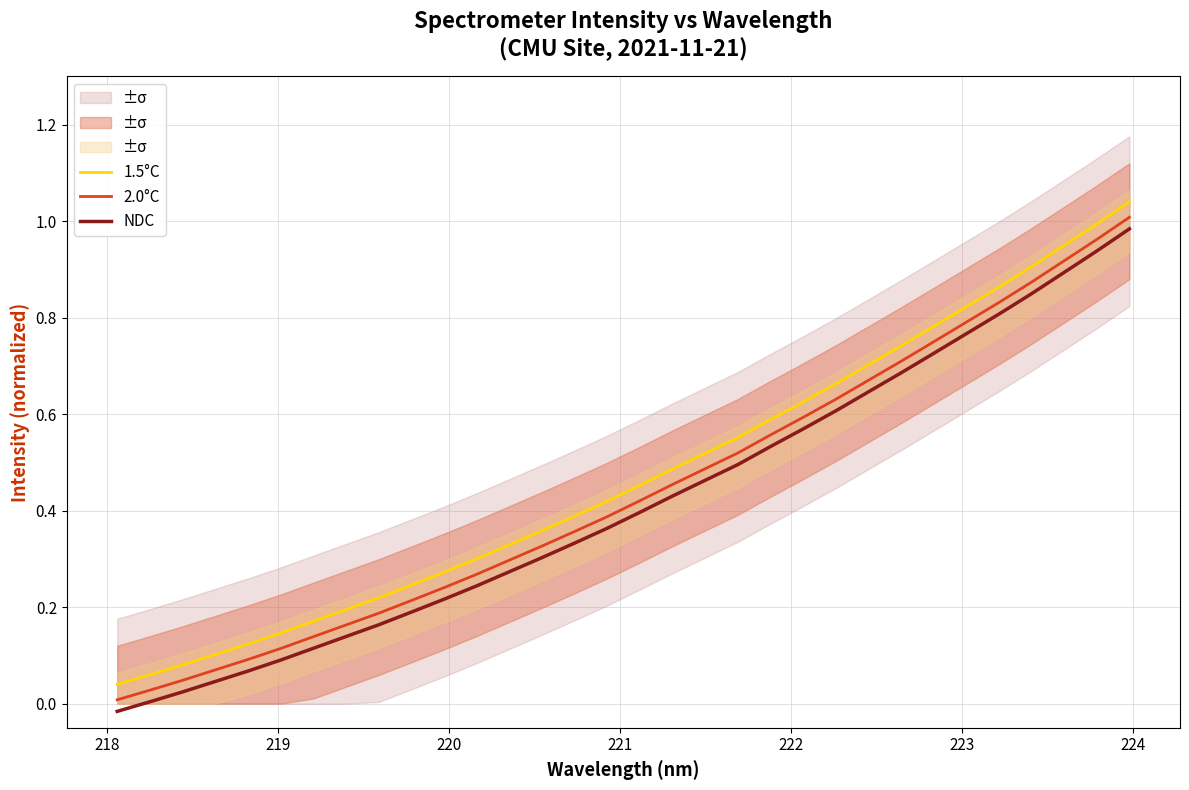

True or false: 1.5°C and NDC cross at least once.

False